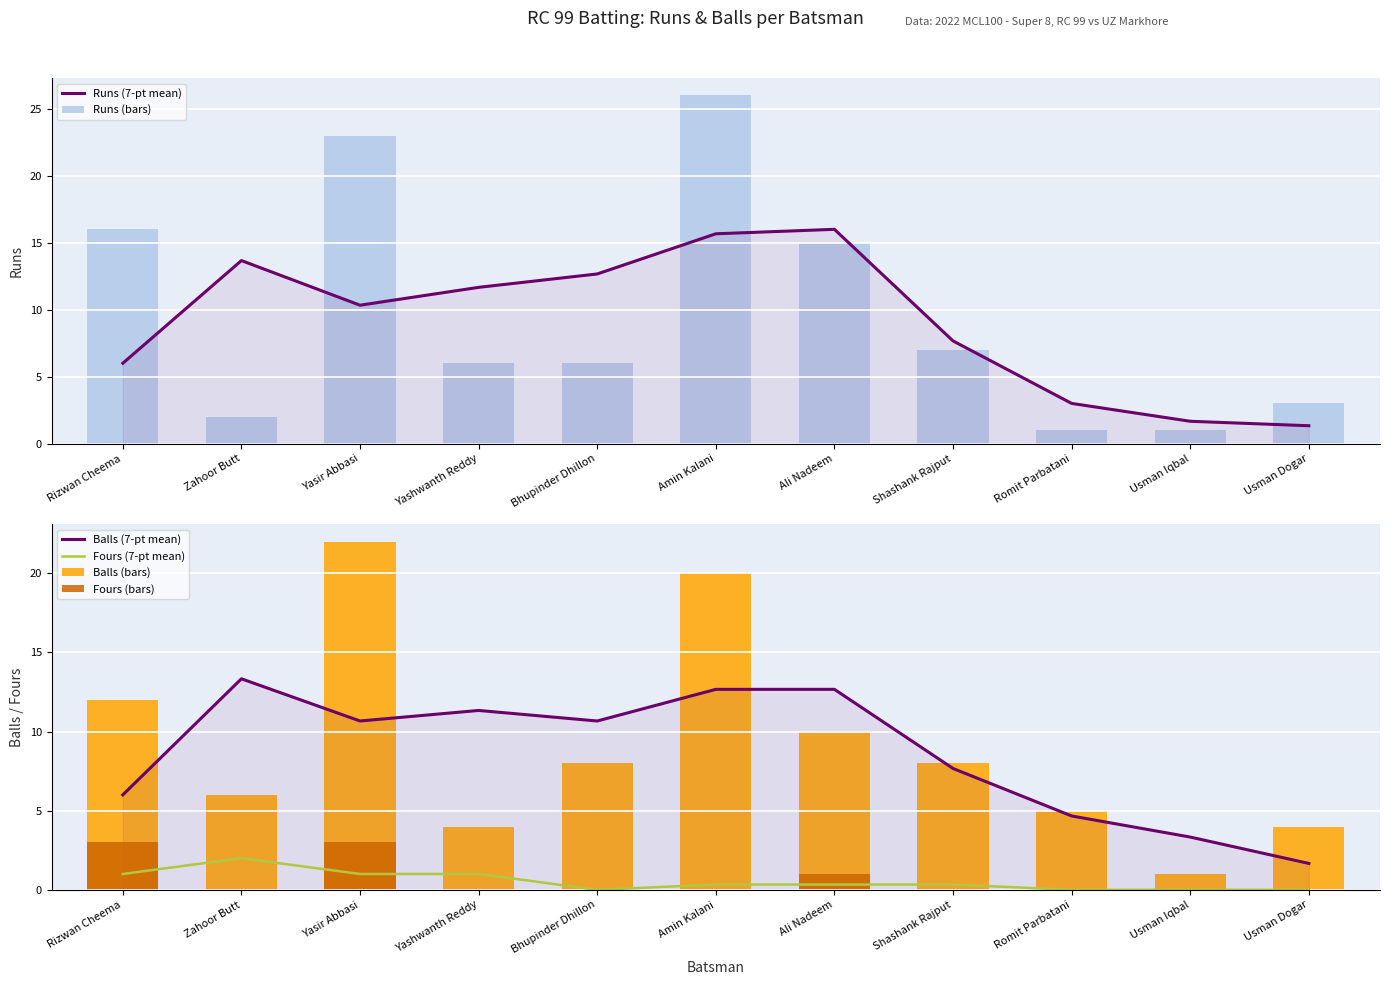

What position from the left is Romit Parbatani?

9